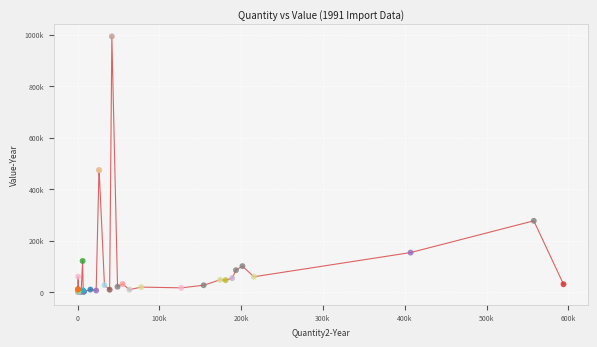

Does the chart have visible grid lines?

Yes